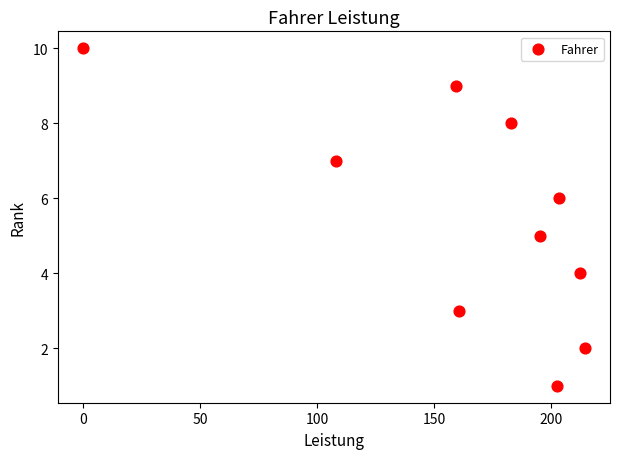

What is the average Y value?

6